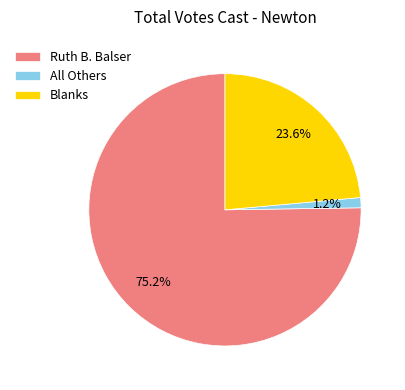

Rank the categories by value from highest to lowest.

Ruth B. Balser, Blanks, All Others